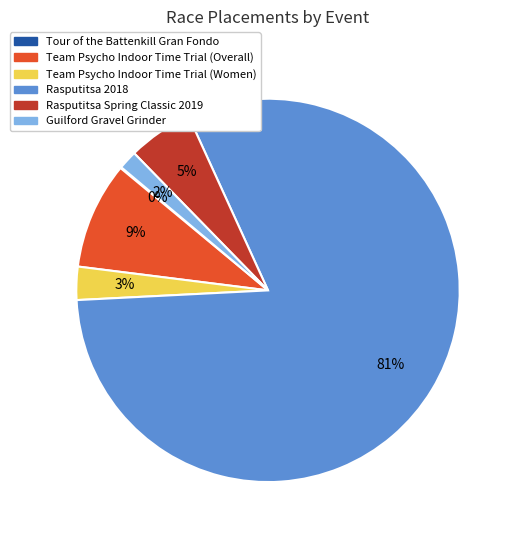

Is there a majority slice in this chart?

Yes